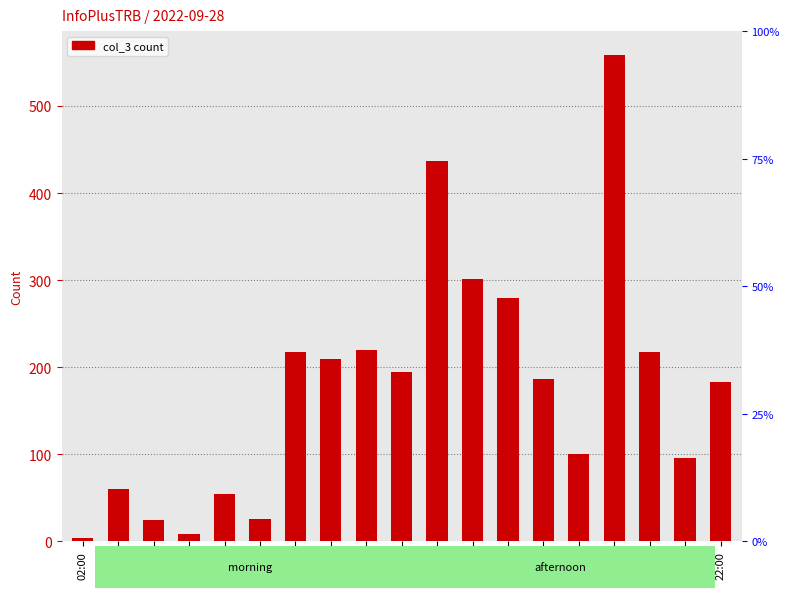

Does the chart contain any negative values?

No